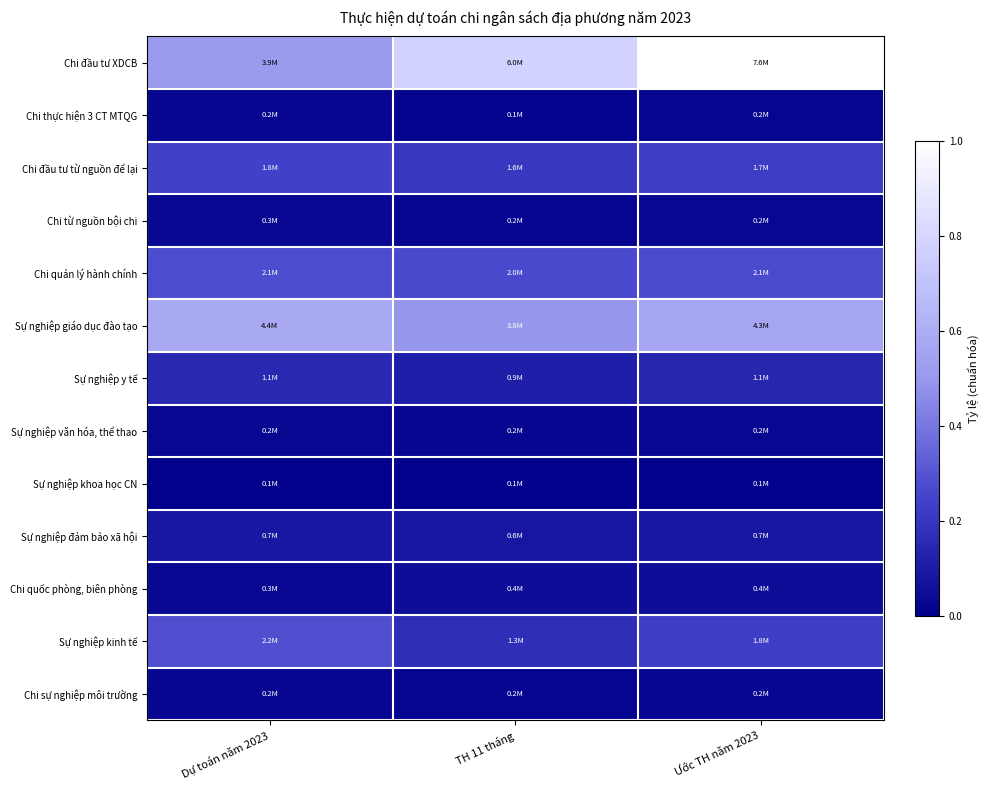

Which series has the largest total across all categories?

Chi đầu tư XDCB